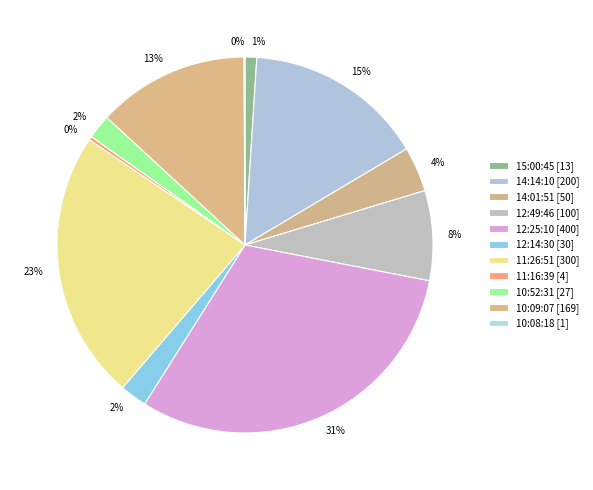

Is it true that 12:14:30 is 8% of the pie?

False